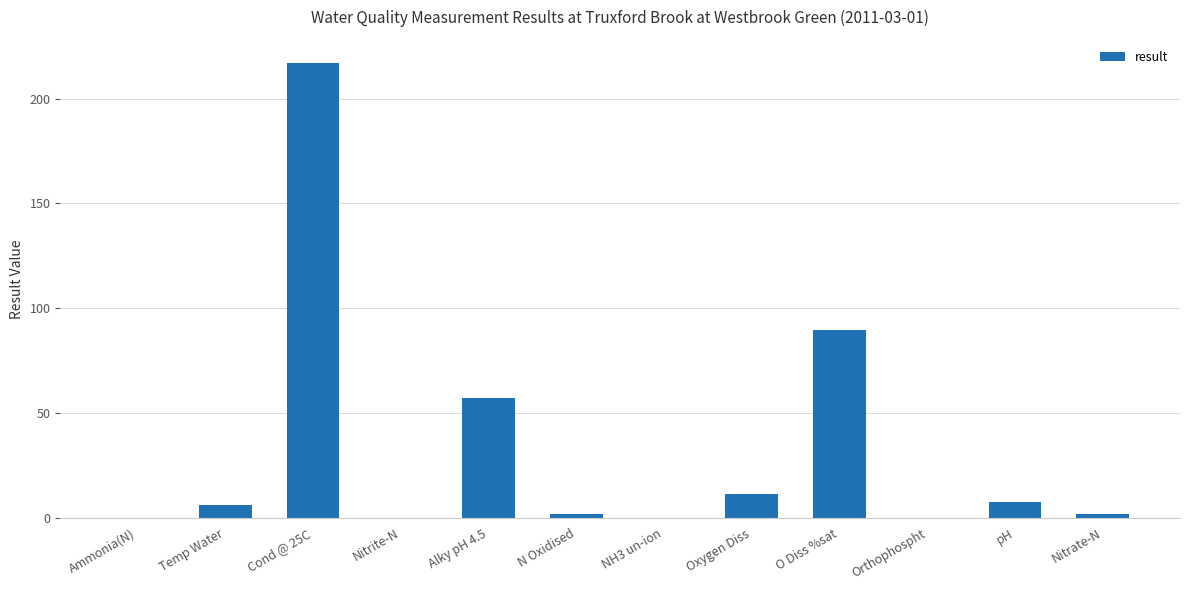

At which label is the value closest to 108?

O Diss %sat